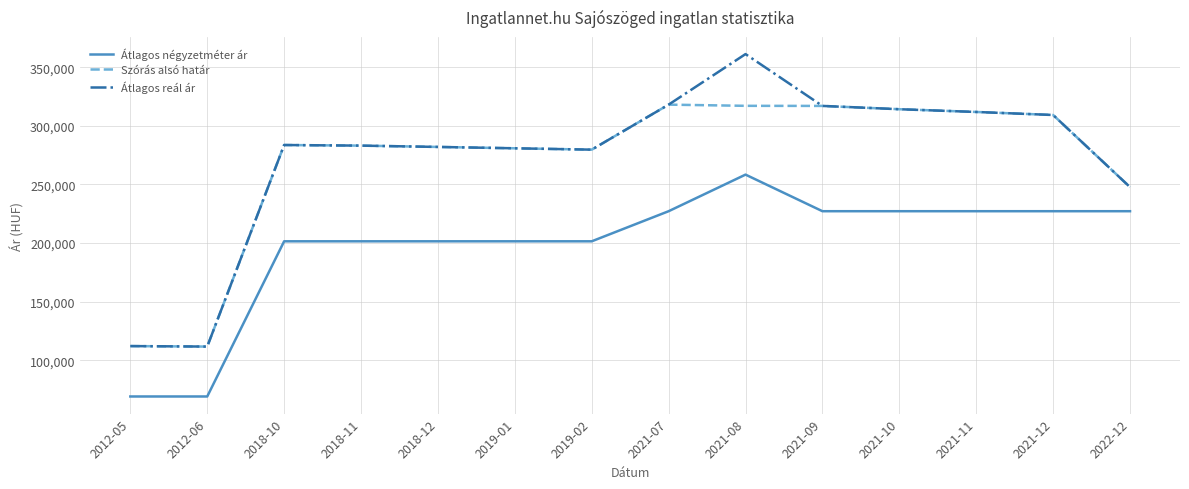

What is the sum of the Átlagos négyzetméter ár values at 2018-11 and 2021-09?

428612